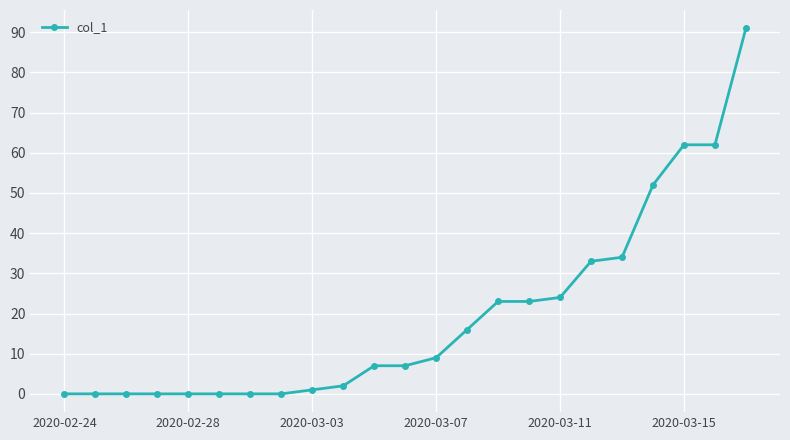

What is the maximum value shown in the chart?

91